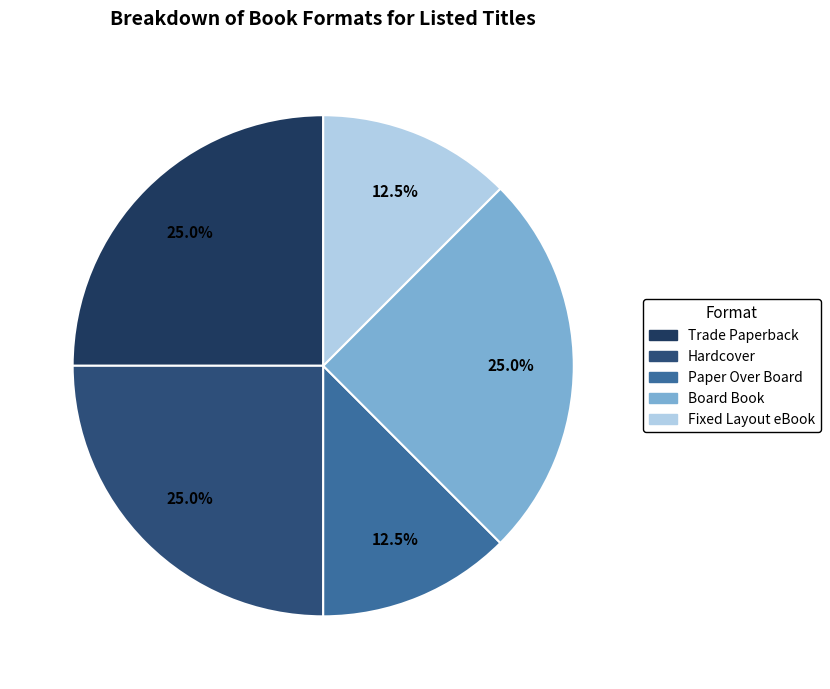

How many segments does this pie chart have?

5